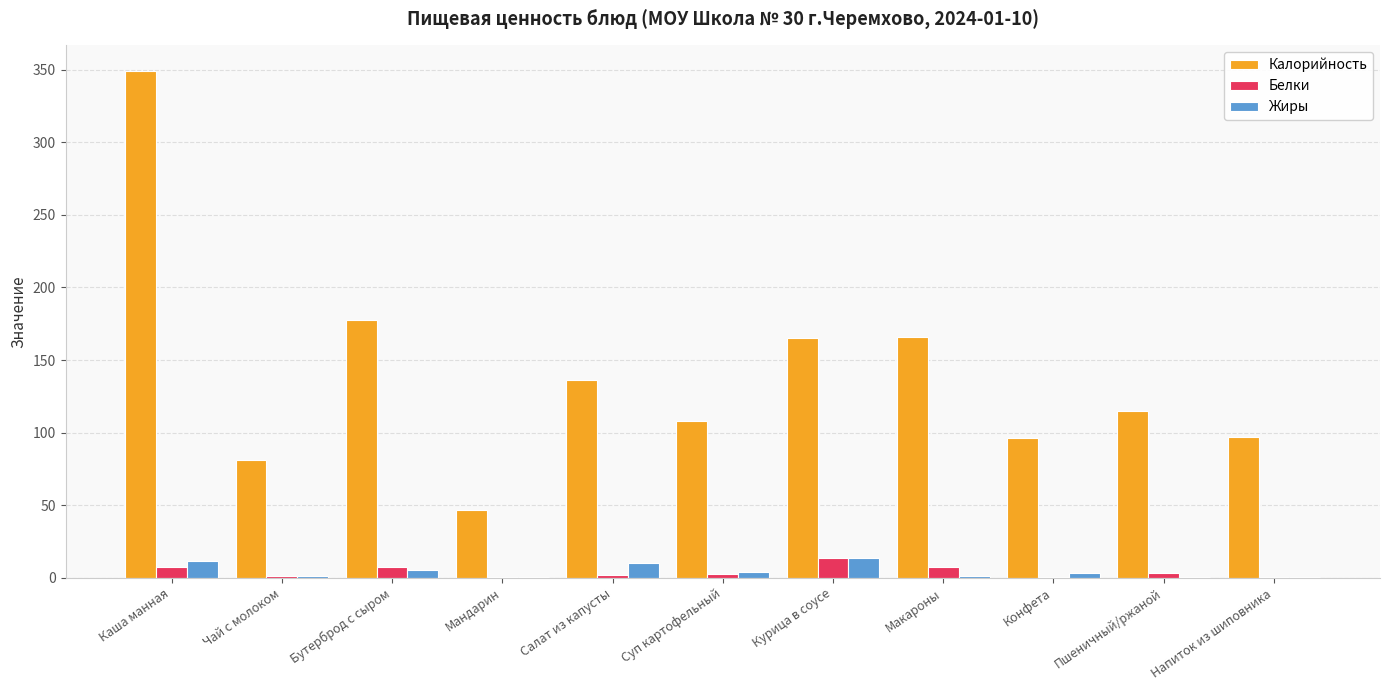

How many groups of bars are there?

11